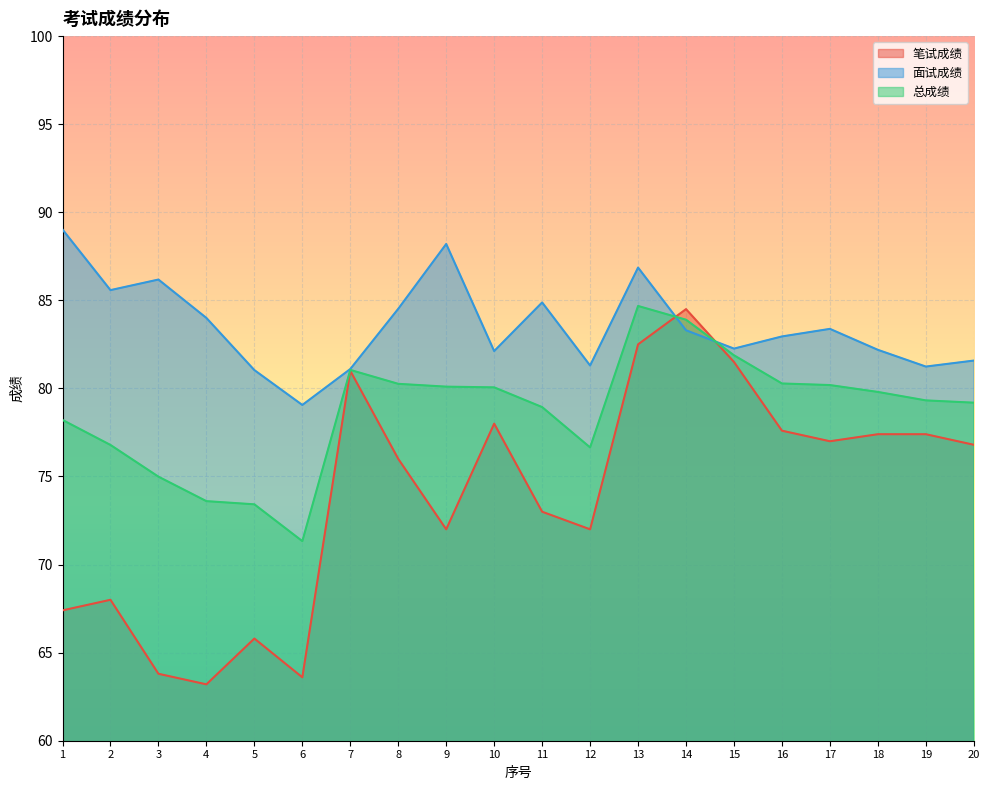

What is the sum of the 笔试成绩 values at 19 and 2?

145.4